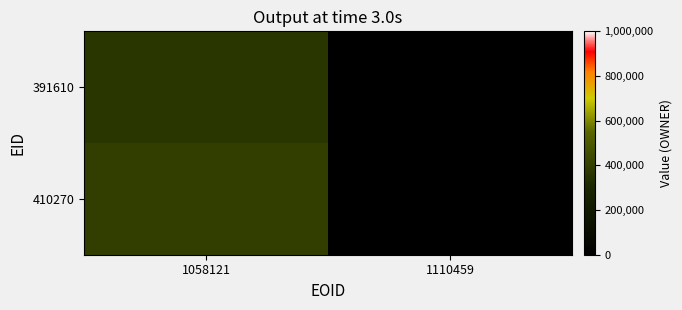

Reading left to right, transcribe all the data shown in this chart.

391610: 1058121=365178	1110459=0
410270: 1058121=395177	1110459=0